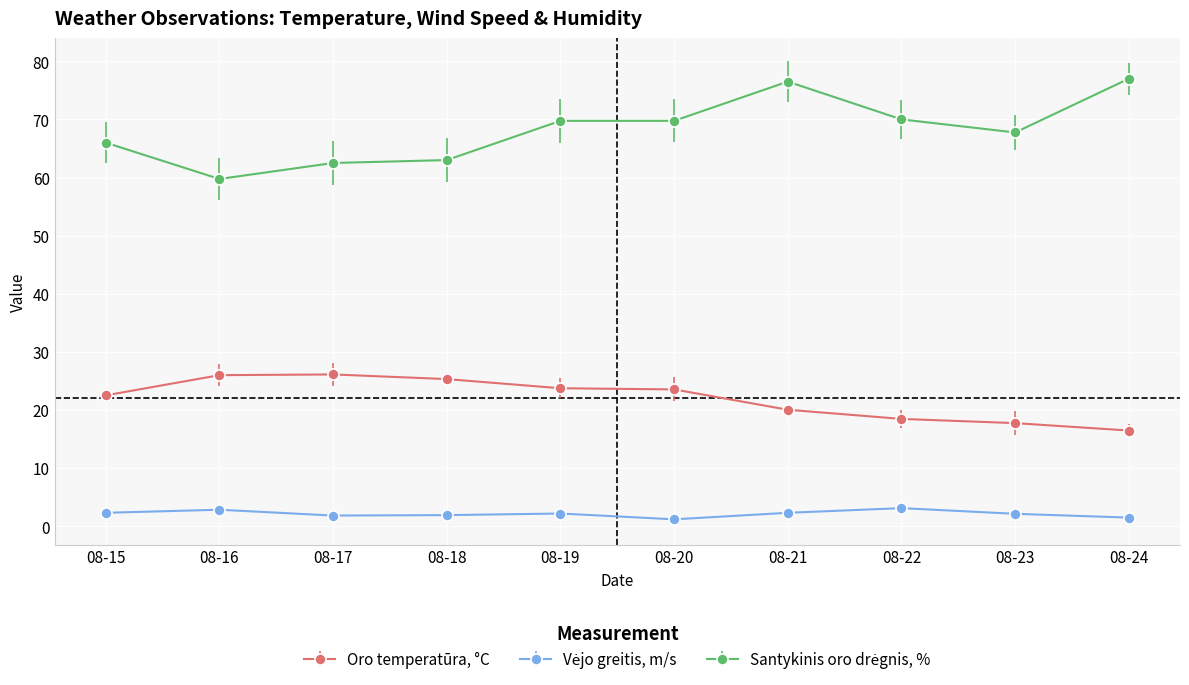

What is the greatest value displayed?

77.0